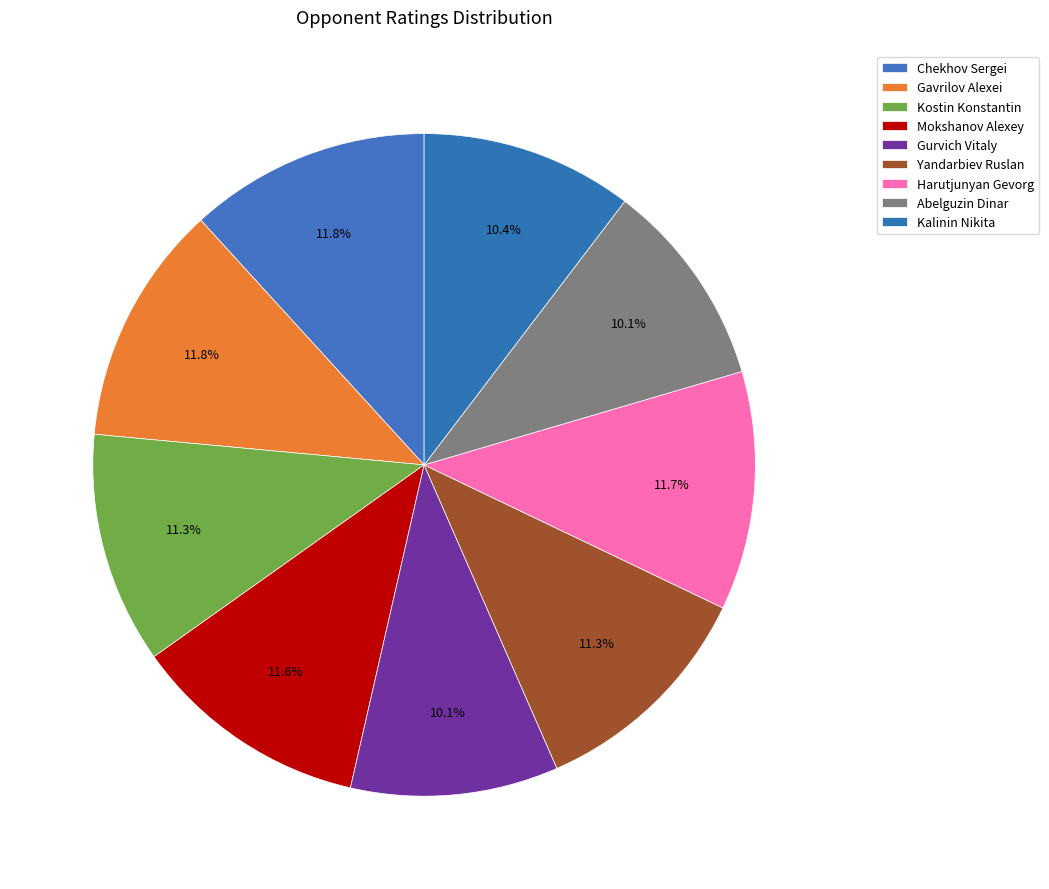

How many segments does this pie chart have?

9